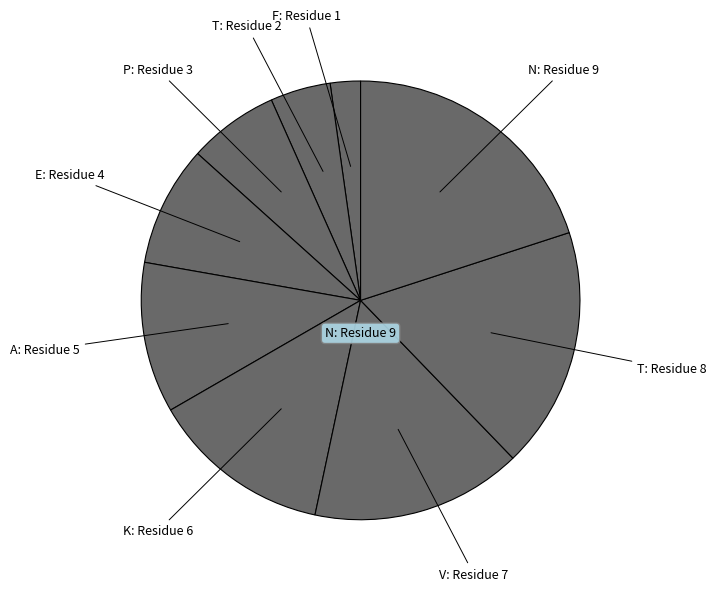

How many segments does this pie chart have?

9